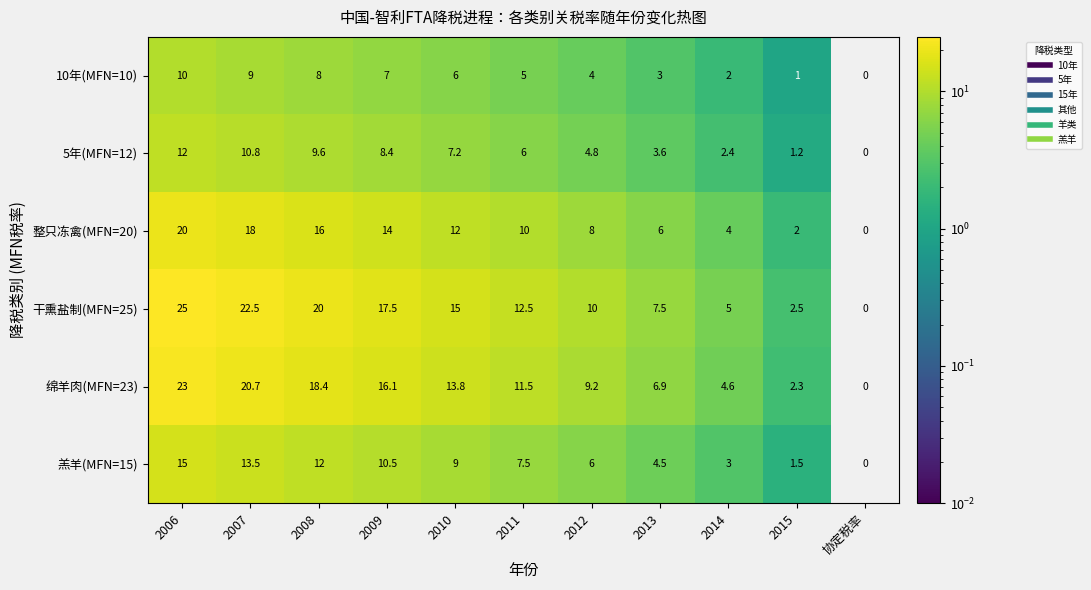

The 绵羊肉(MFN=23) series shows 11.5 at 2011. True or false?

True